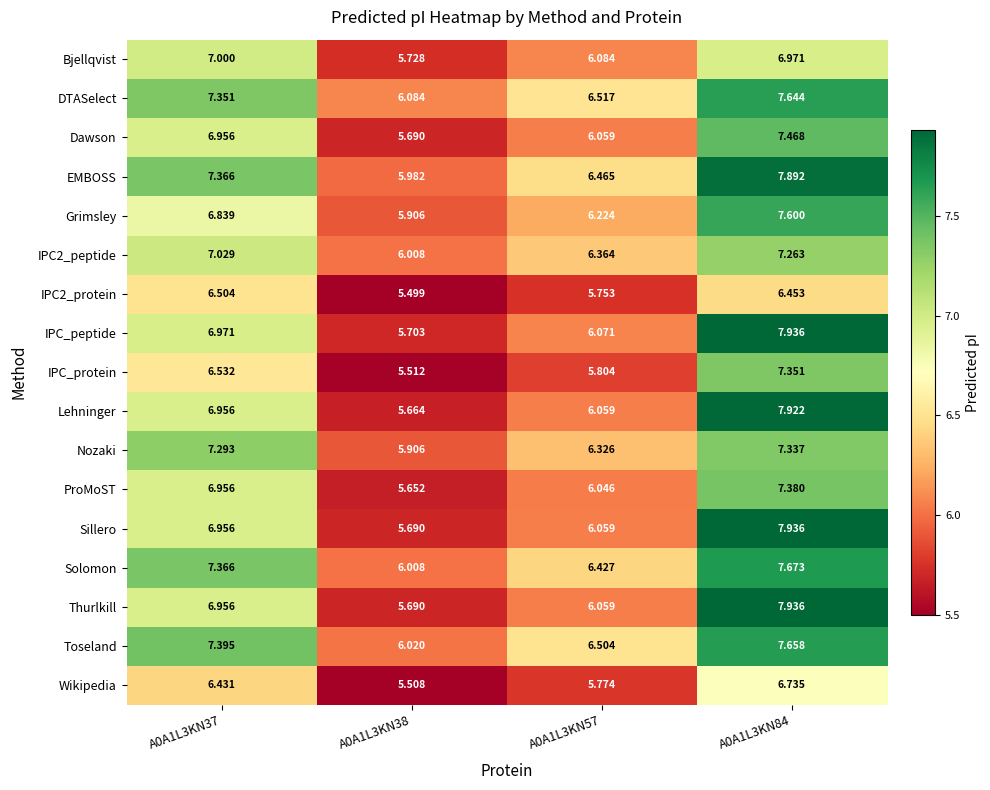

Is the value of IPC_protein at A0A1L3KN38 greater than the value of ProMoST at A0A1L3KN84?

No